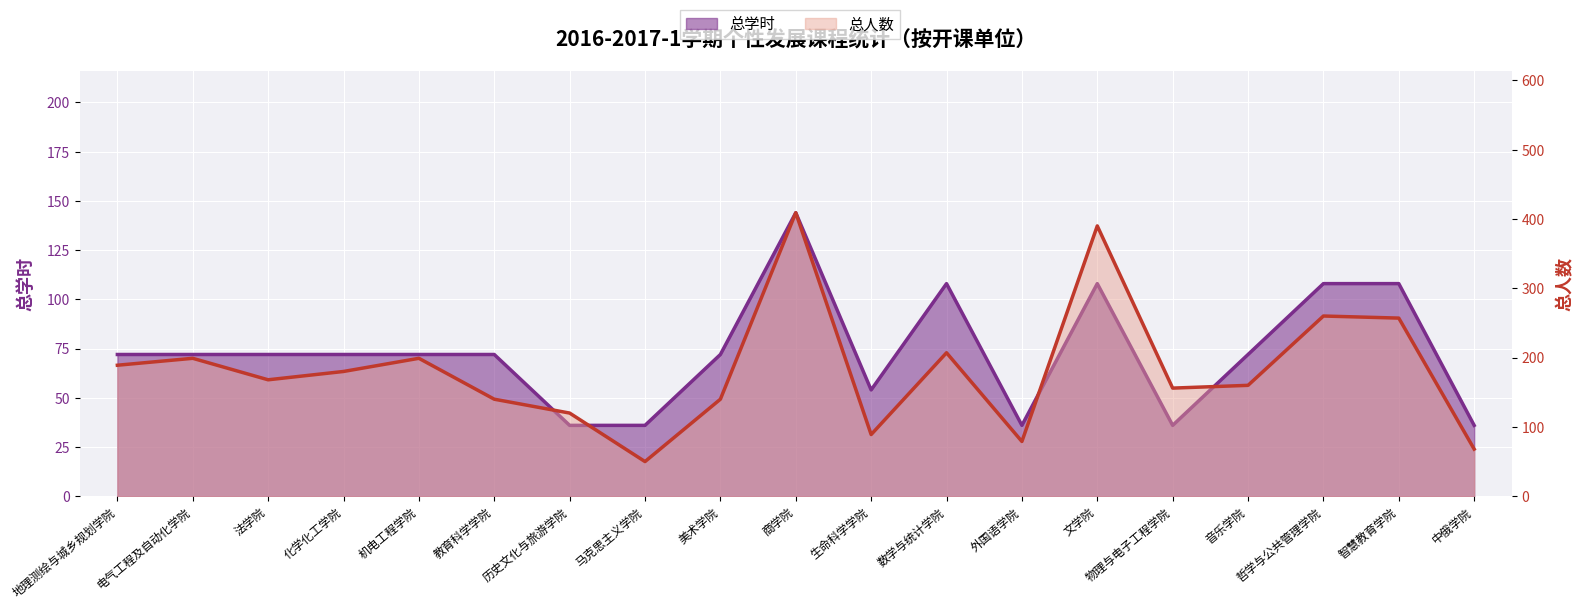

How many data points in 总学时 are above 72?

5